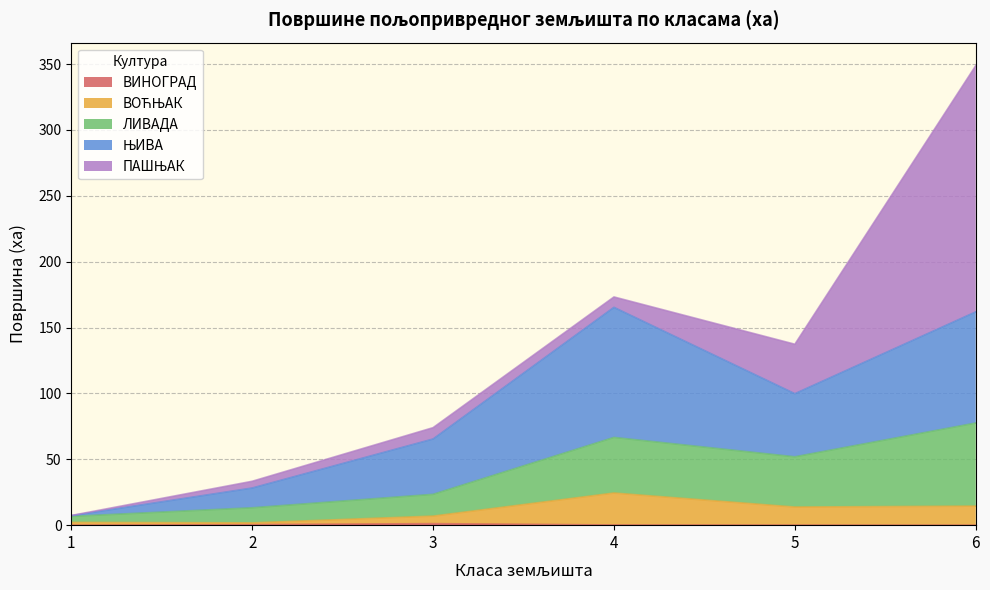

List the labels in order of ВОЋЊАК value, smallest first.

2, 1, 3, 5, 6, 4